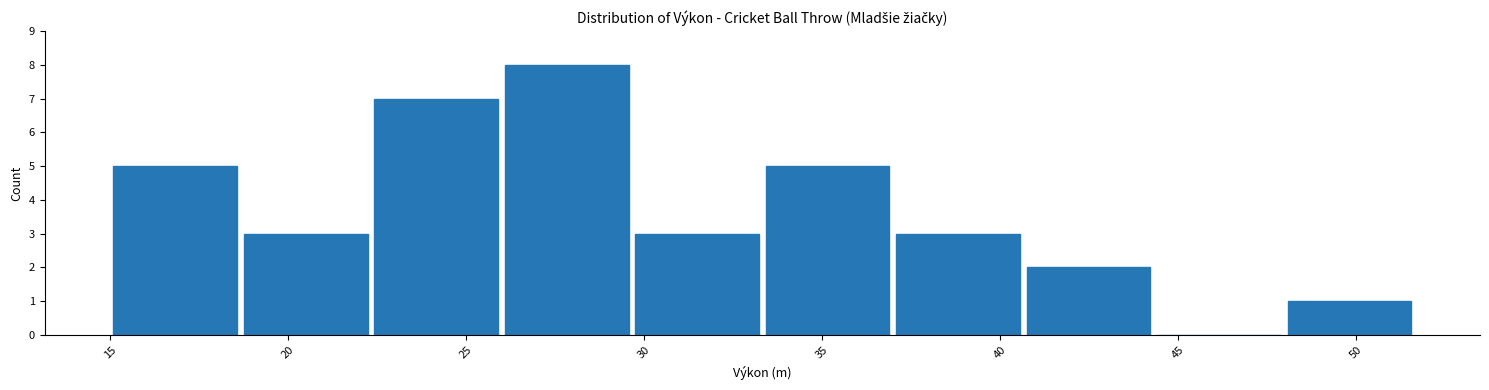

What is the height of the bar covering 22.5 to 26.0 on the x-axis? Neither the bar edges nor the heights are printed on the chart, so give them approximately, as read against the axes.

7